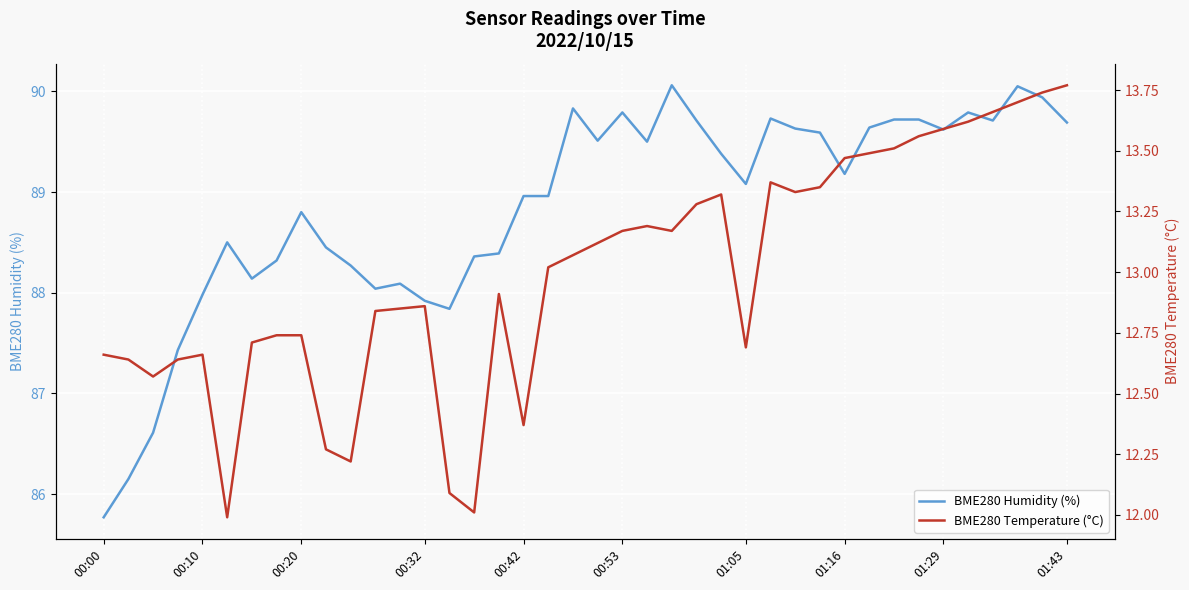

At which label does BME280 Humidity (%) reach its minimum?

00:00